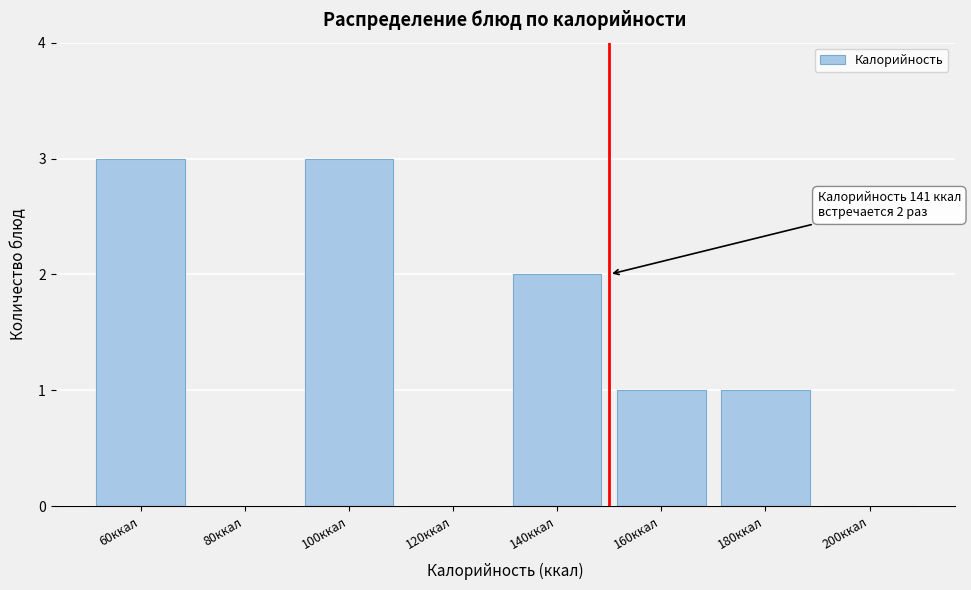

Reading left to right, transcribe all the data shown in this chart.

60ккал=3	80ккал=0	100ккал=3	120ккал=0	140ккал=2	160ккал=1	180ккал=1	200ккал=0